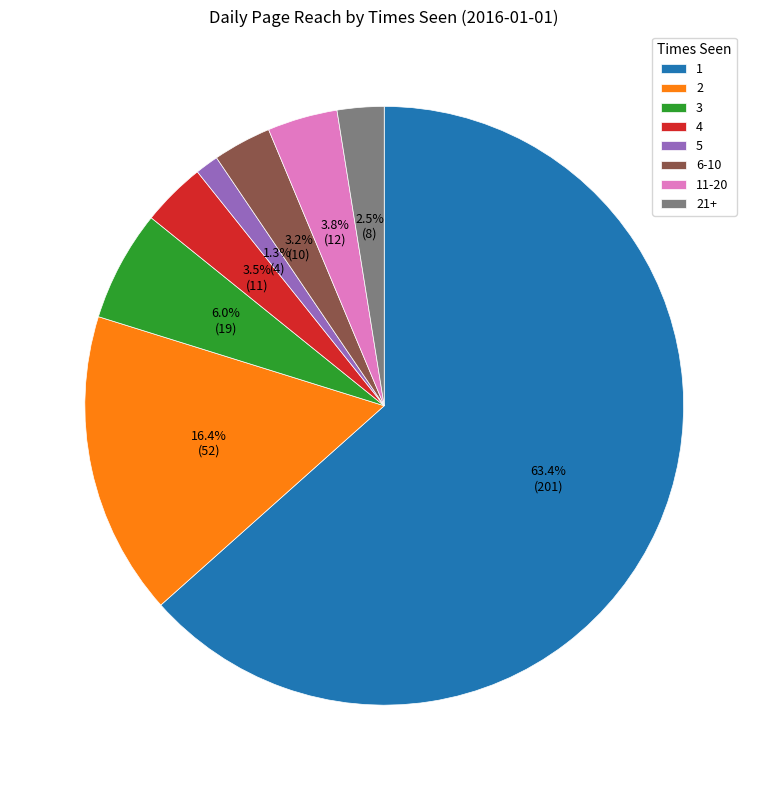

The 21+ slice represents 8% of the pie. True or false?

False